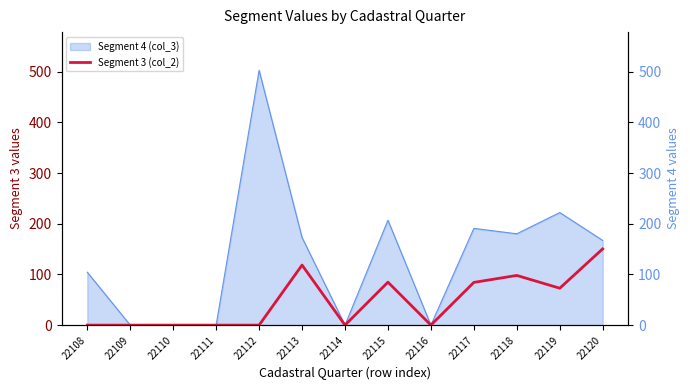

Between 22109 and 22110, which is larger?

22109